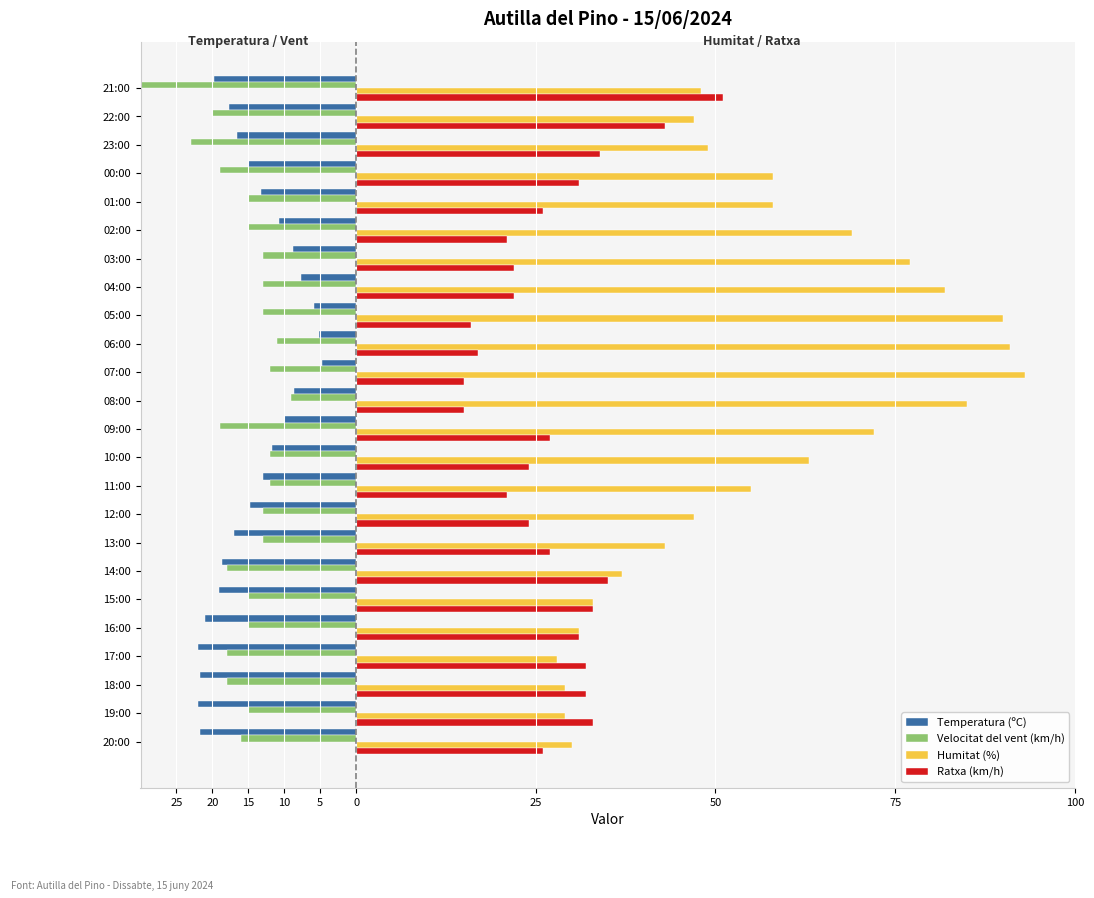

At how many categories does at least one series exceed 50?

13